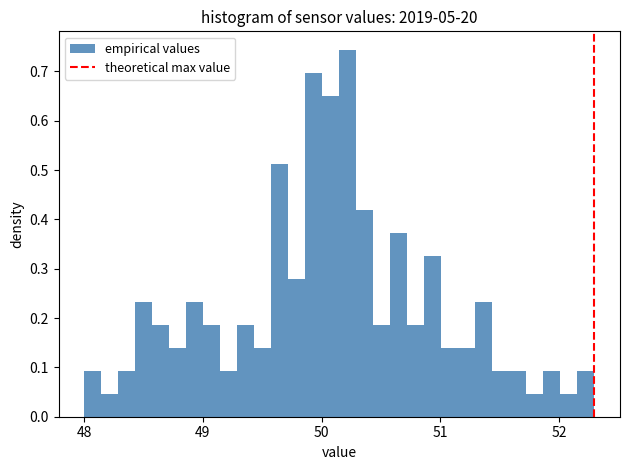

Around what value on the x-axis is the tallest bar? Give the approximate position of its centre, as read against the axis.

50.2